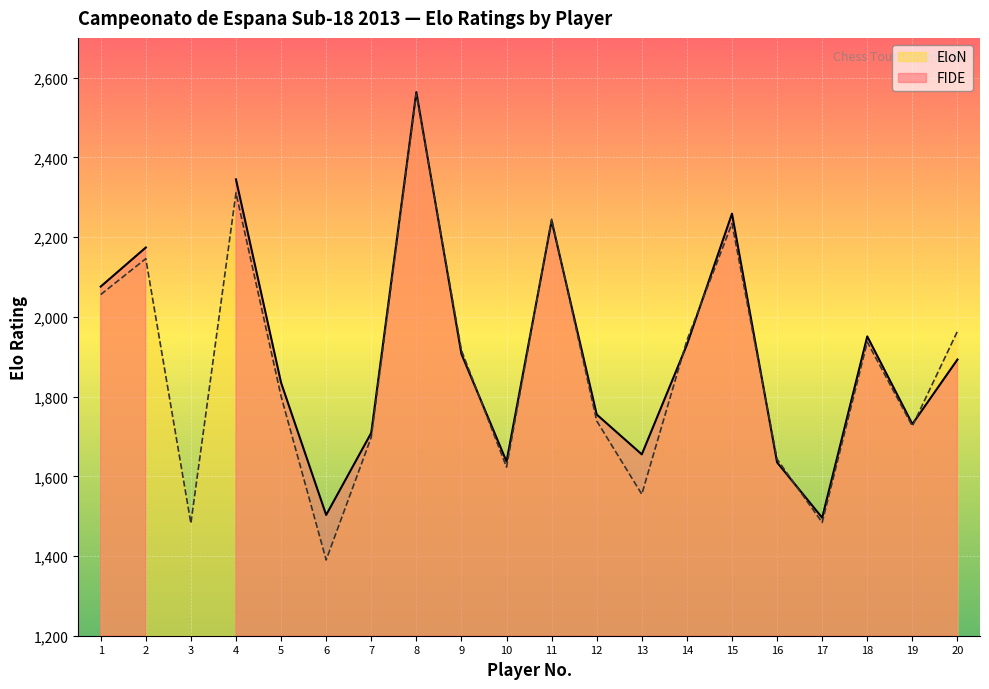

What is the highest value of the EloN series?

2559